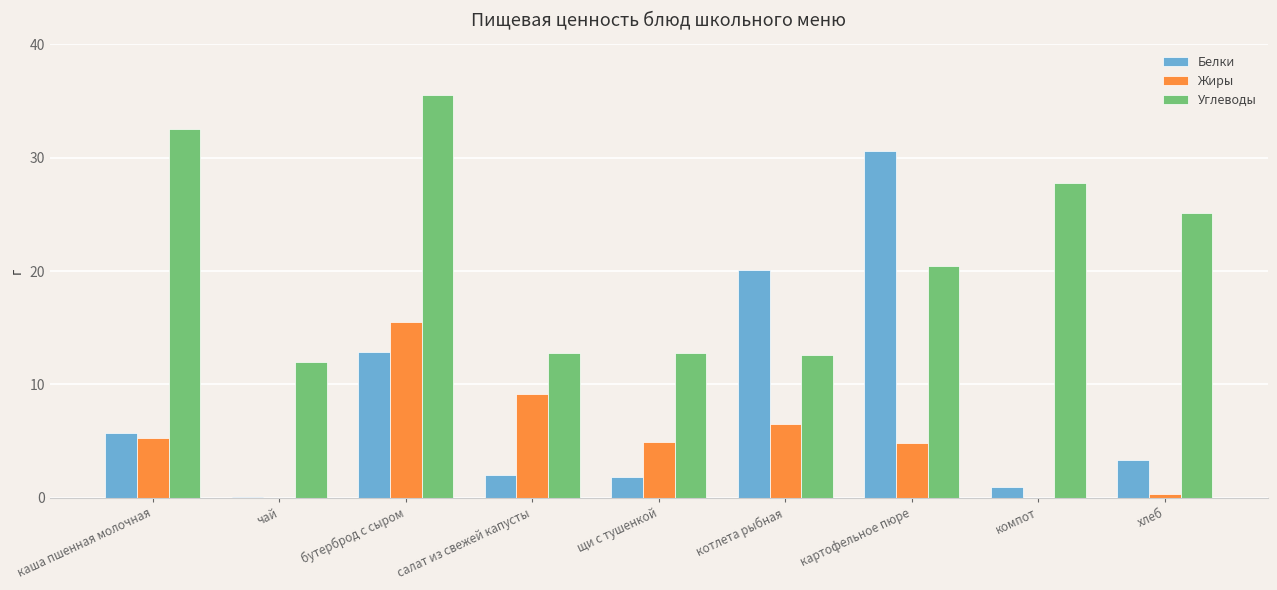

Which series changed the most between котлета рыбная and компот?

Белки